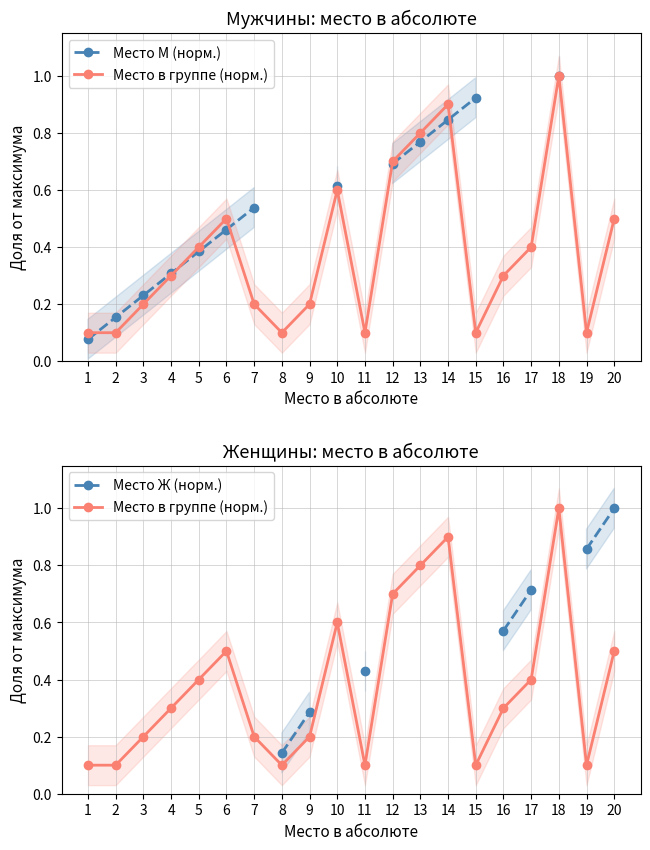

How many data points does each series have?

20